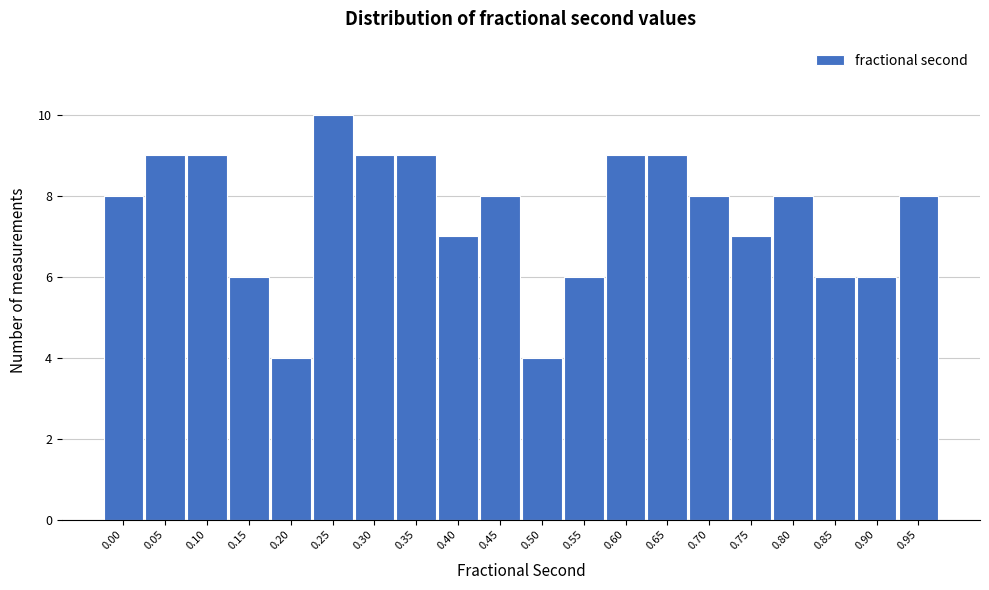

Reading right to left, what are all the values shown in this chart?

0.95=8	0.90=6	0.85=6	0.80=8	0.75=7	0.70=8	0.65=9	0.60=9	0.55=6	0.50=4	0.45=8	0.40=7	0.35=9	0.30=9	0.25=10	0.20=4	0.15=6	0.10=9	0.05=9	0.00=8